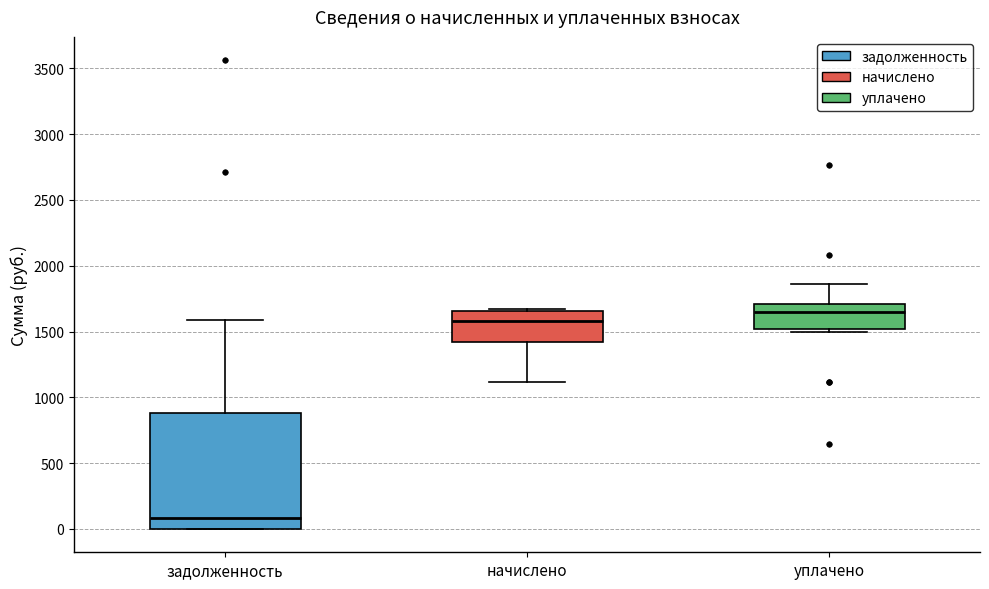

Which box is the tallest, from its lower edge to its upper edge?

задолженность